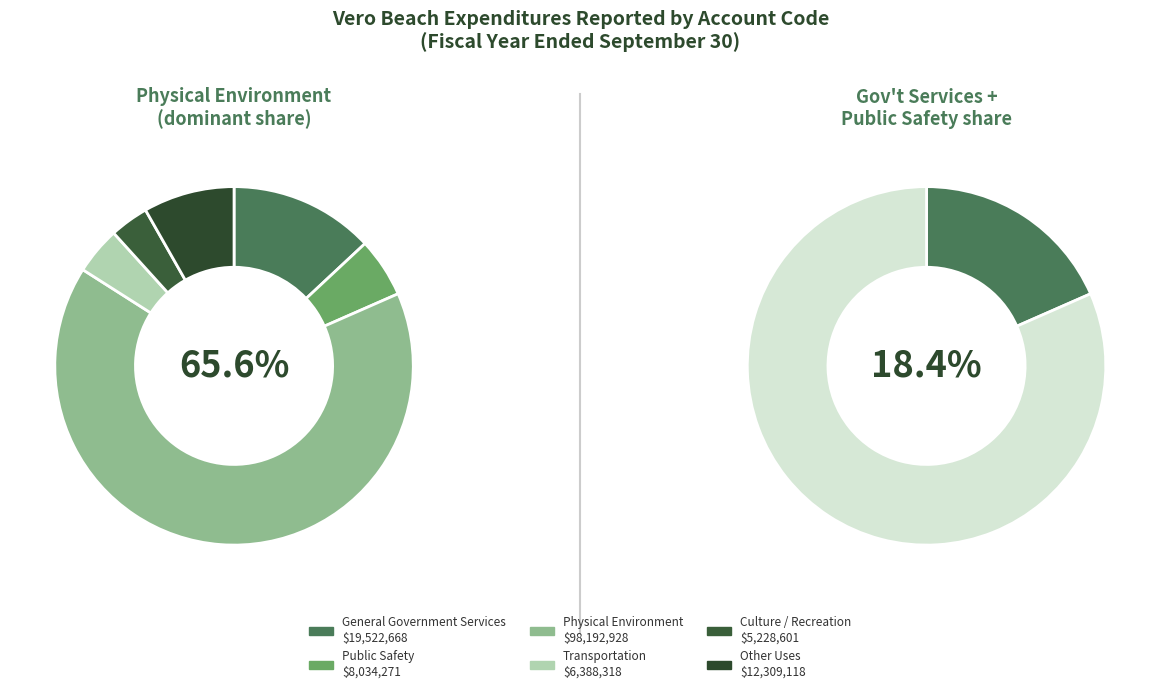

To the nearest percent, what portion does Physical Environment represent?

66%